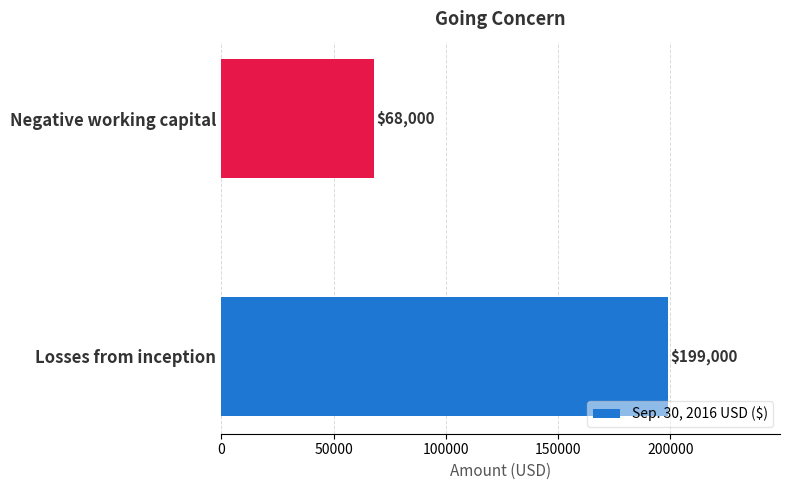

What is the difference between the maximum and minimum values?

131000